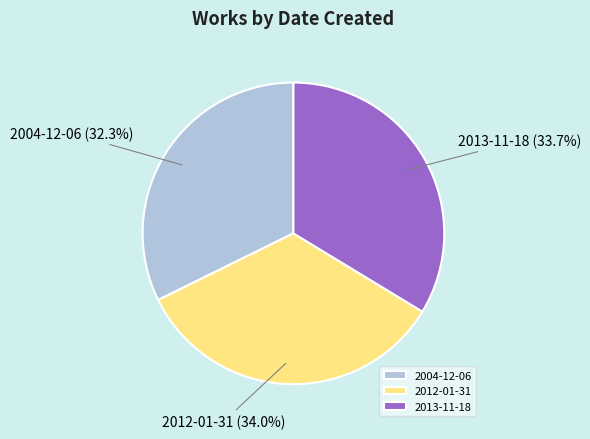

Does any single category account for the majority?

No